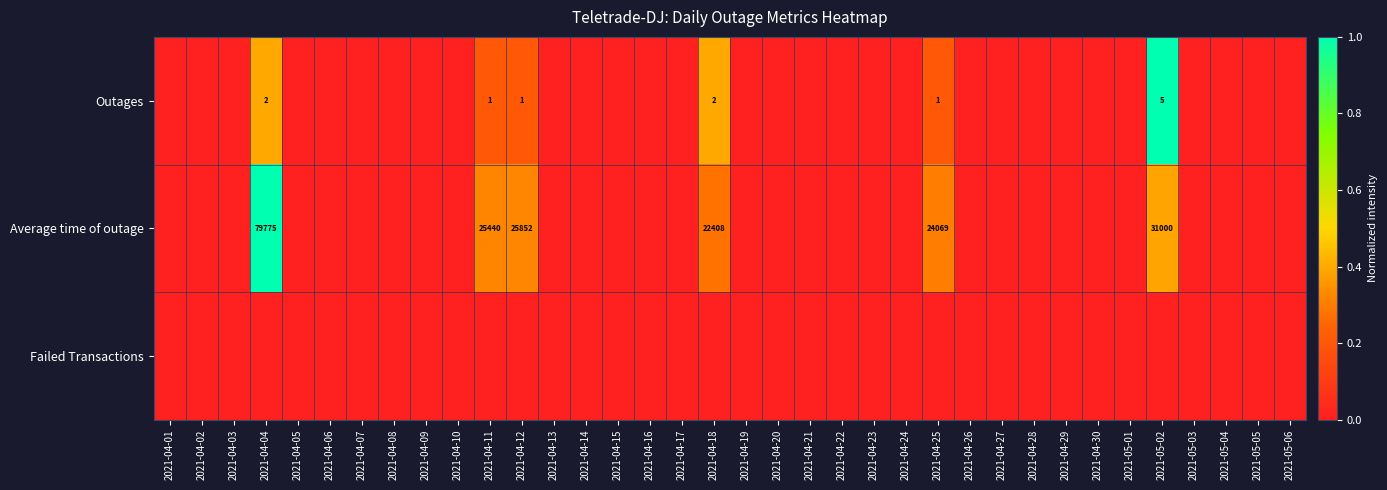

The value of Outages at 2021-05-03 is -0.6. True or false?

False